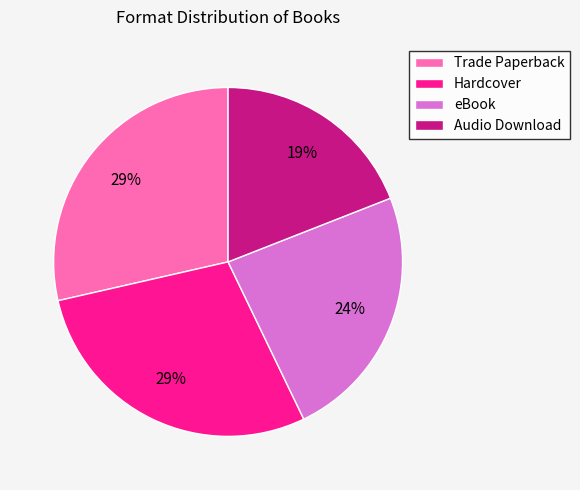

Which category has the smallest portion of the pie?

Audio Download